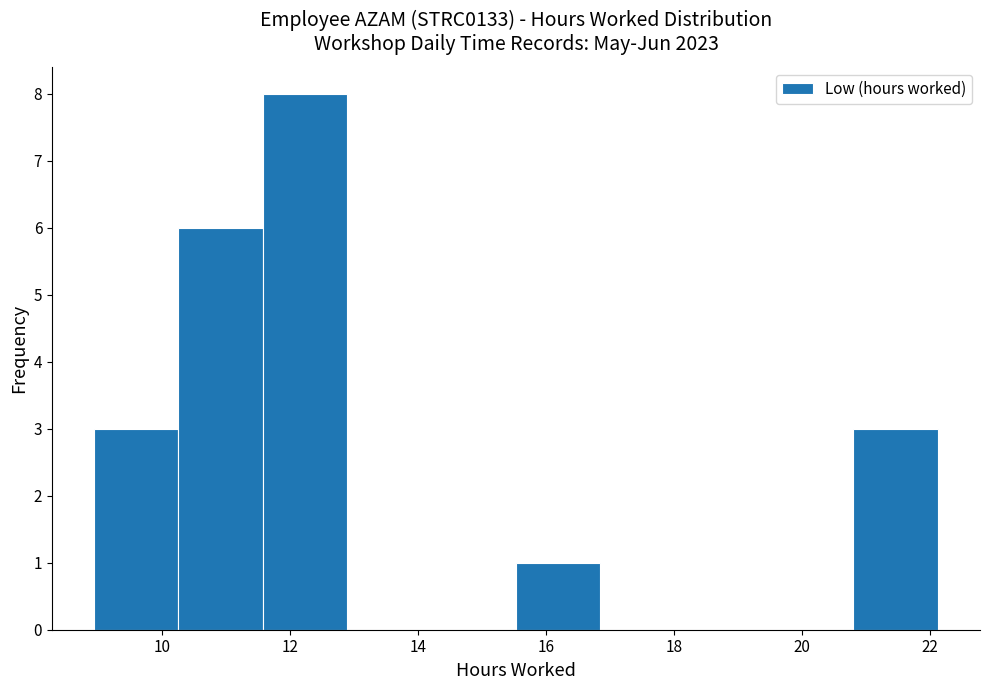

Which range on the x-axis has the tallest bar?

11.6 to 12.8